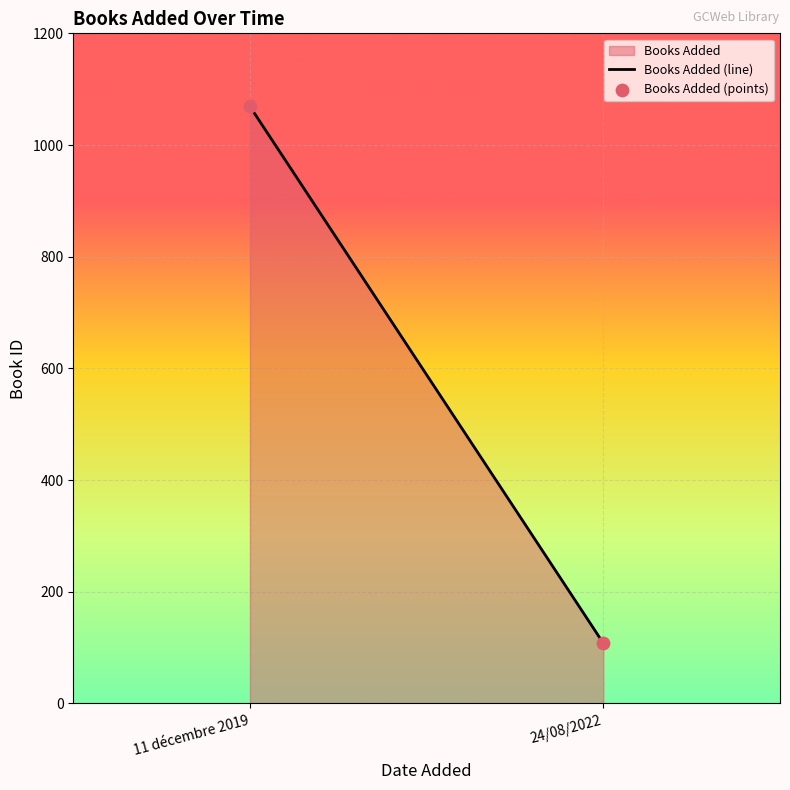

What is the range of Y values (max minus min)?

961